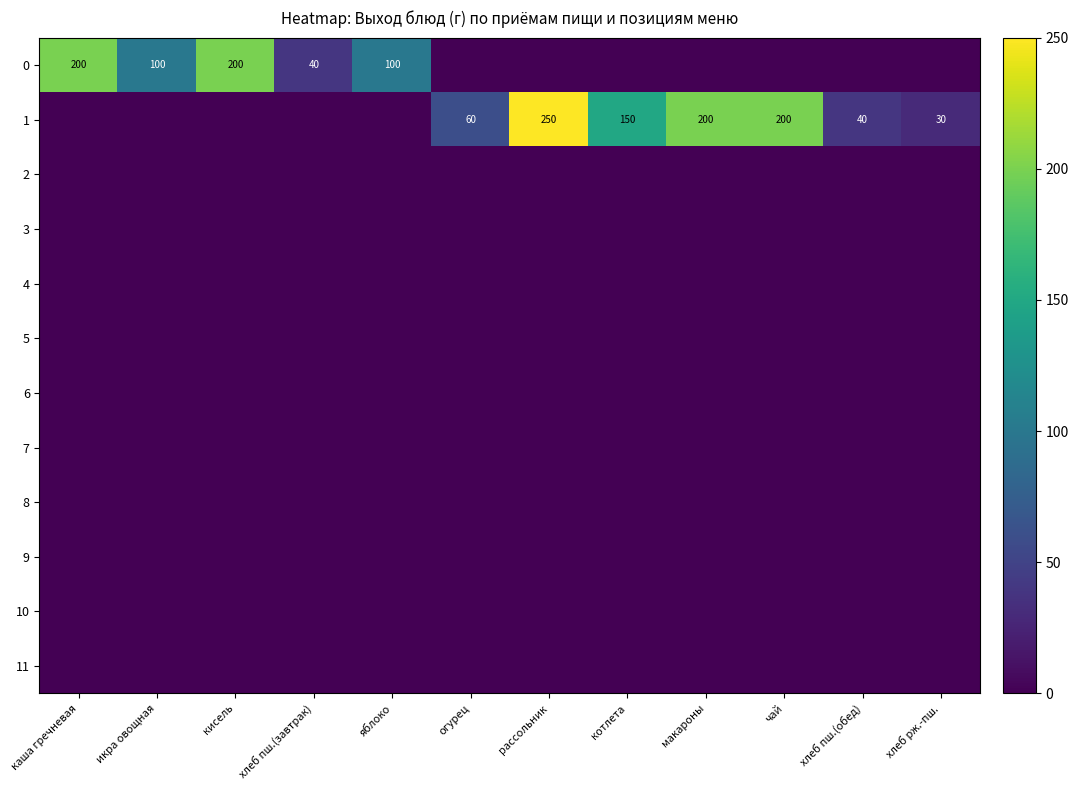

What is the sum of the 1 values at хлеб пш.(обед) and рассольник?

290